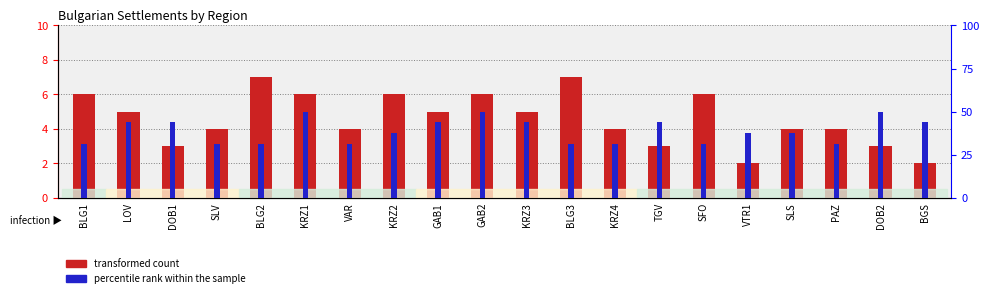

What is the total value across all series at BLG1?

11